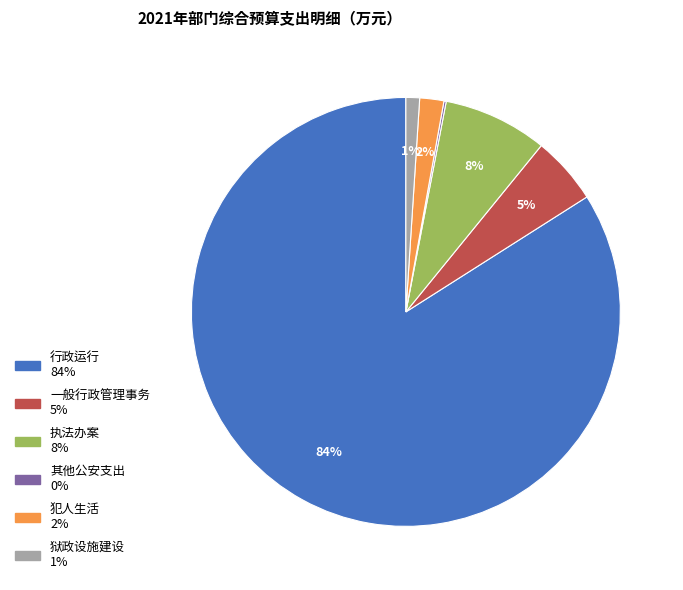

What percentage is the 狱政设施建设 slice, to the nearest percent?

1%